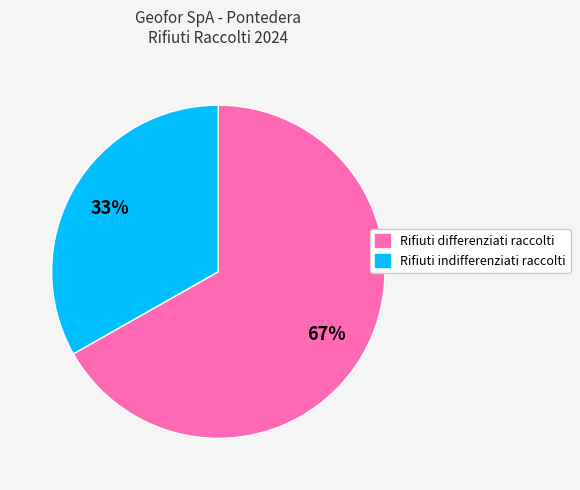

To the nearest percent, what portion does Rifiuti differenziati raccolti represent?

67%